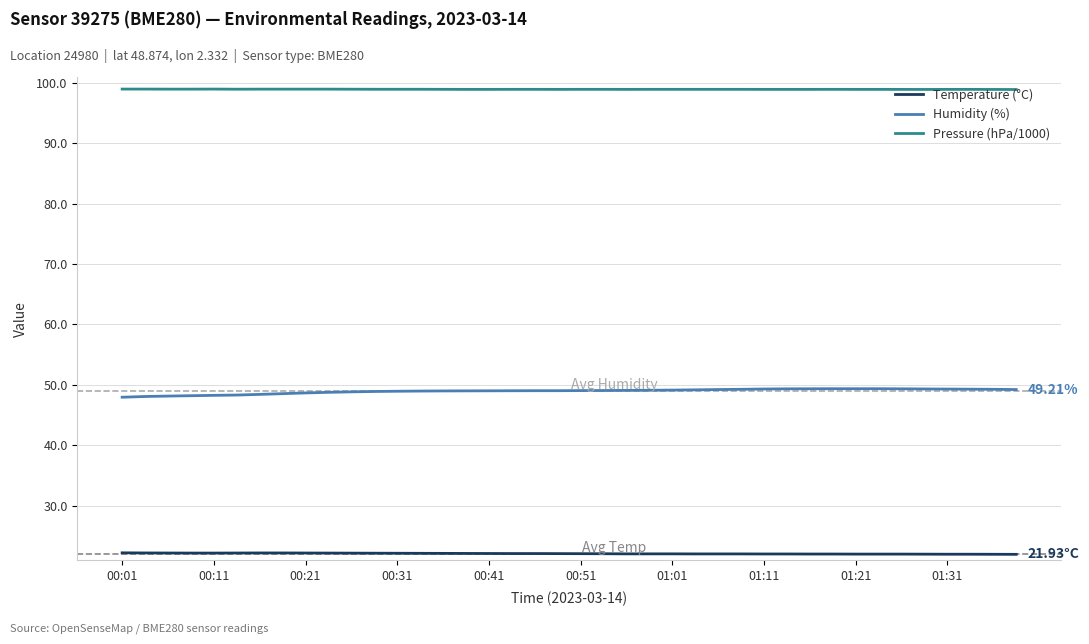

True or false: Pressure (hPa/1000) and Humidity (%) intersect in this chart.

False